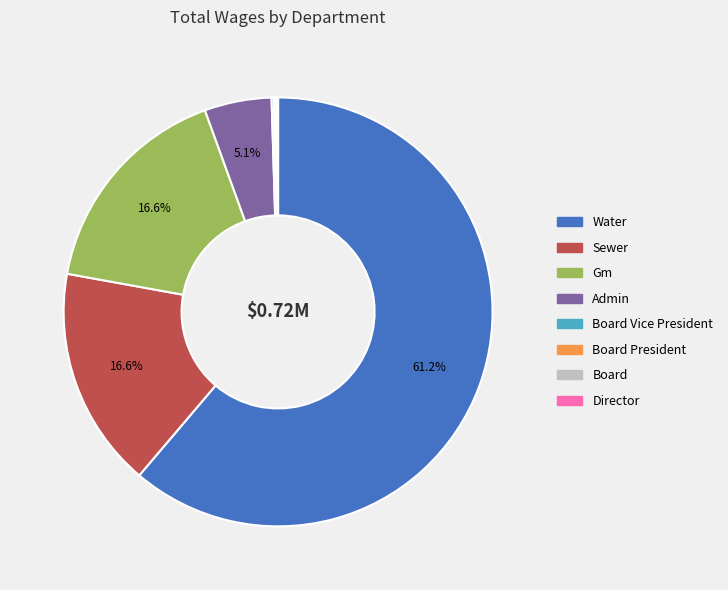

What is the majority slice?

Water